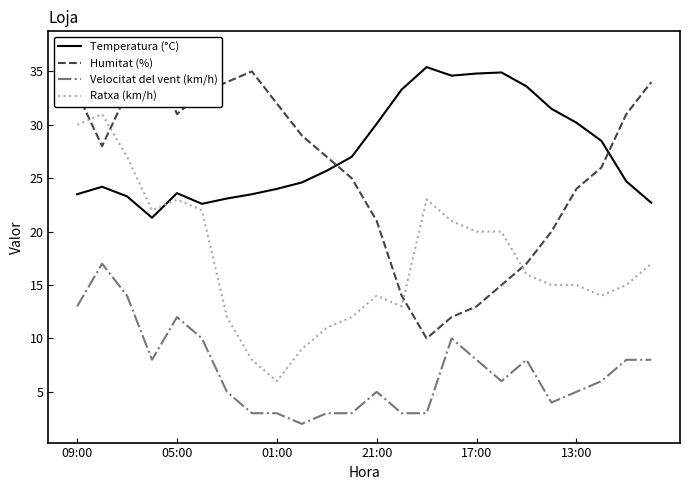

What are all the series names shown in the legend?

Temperatura (°C), Humitat (%), Velocitat del vent (km/h), Ratxa (km/h)